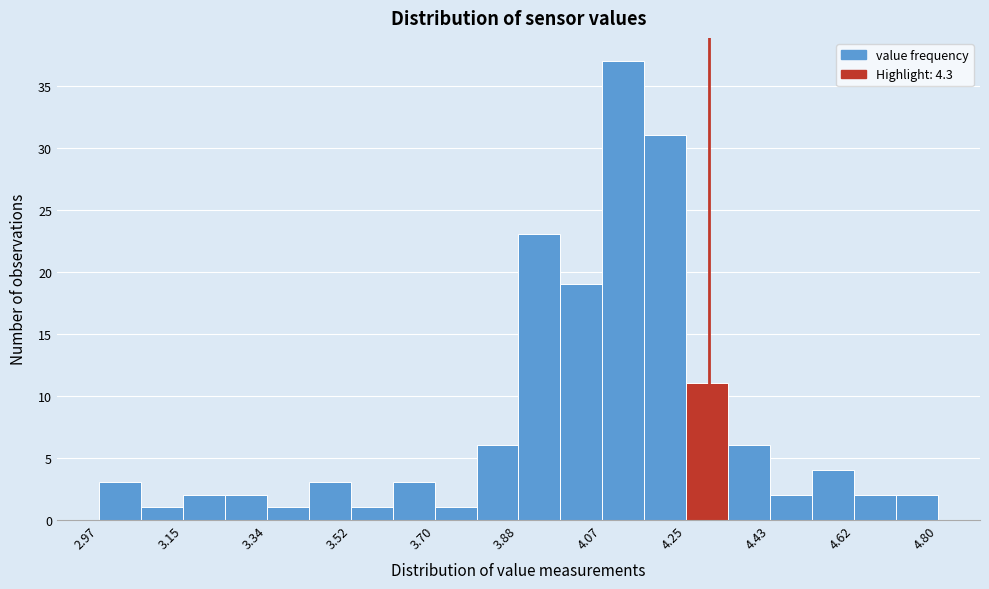

What is the height of the bar covering 2.98 to 3.06 on the x-axis? Neither the bar edges nor the heights are printed on the chart, so give them approximately, as read against the axes.

3